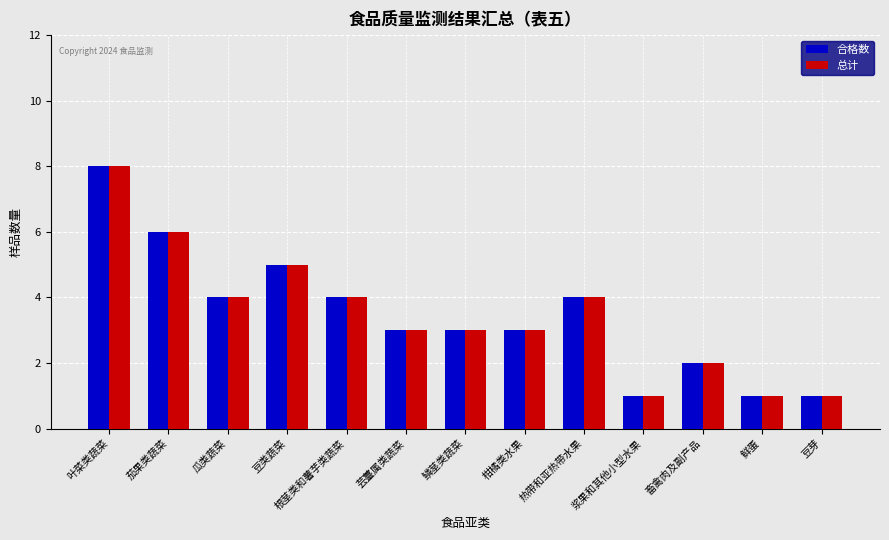

What is the difference between the maximum and minimum values in the 合格数 series?

7